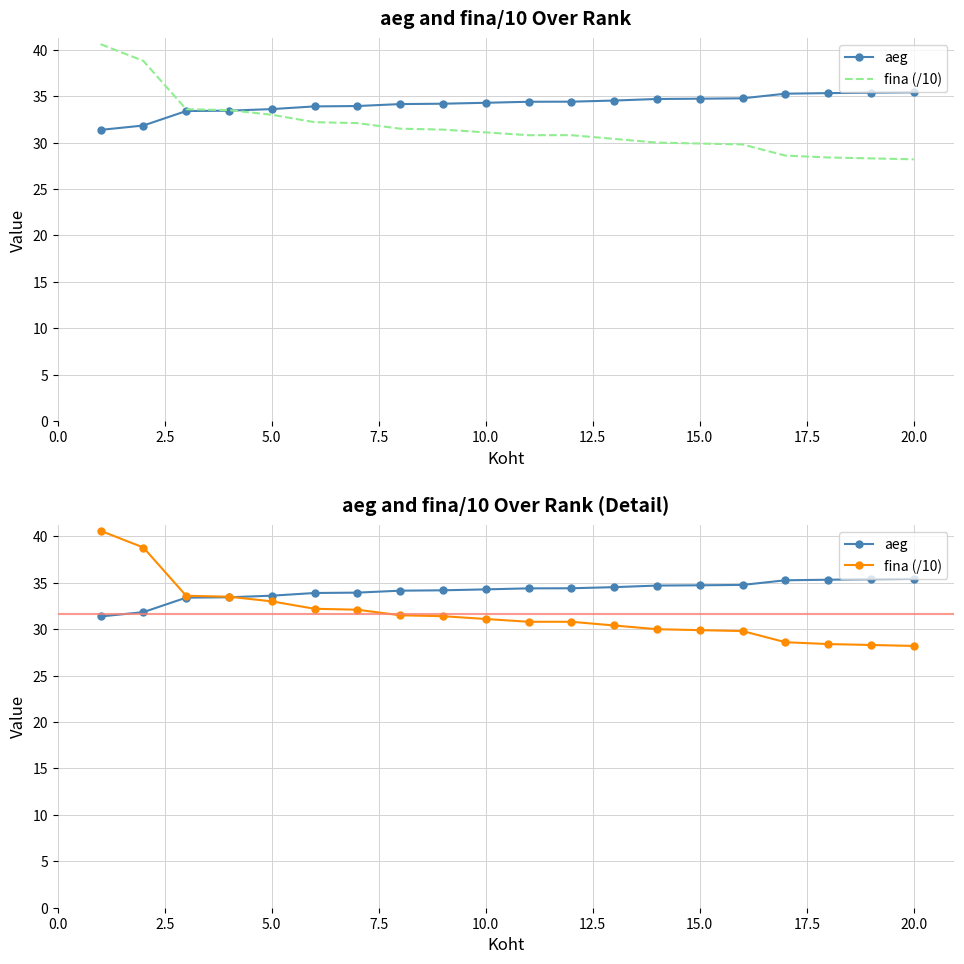

Which series has the widest spread of values?

fina (/10)